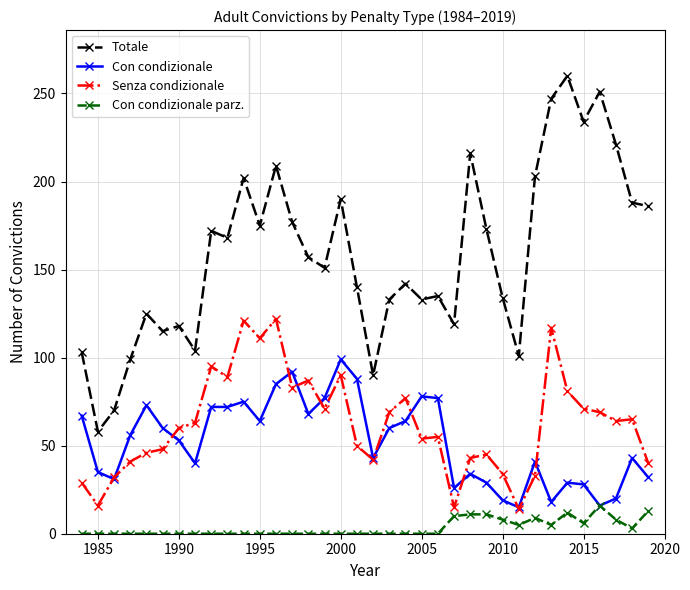

Which series has the largest total across all categories?

Totale